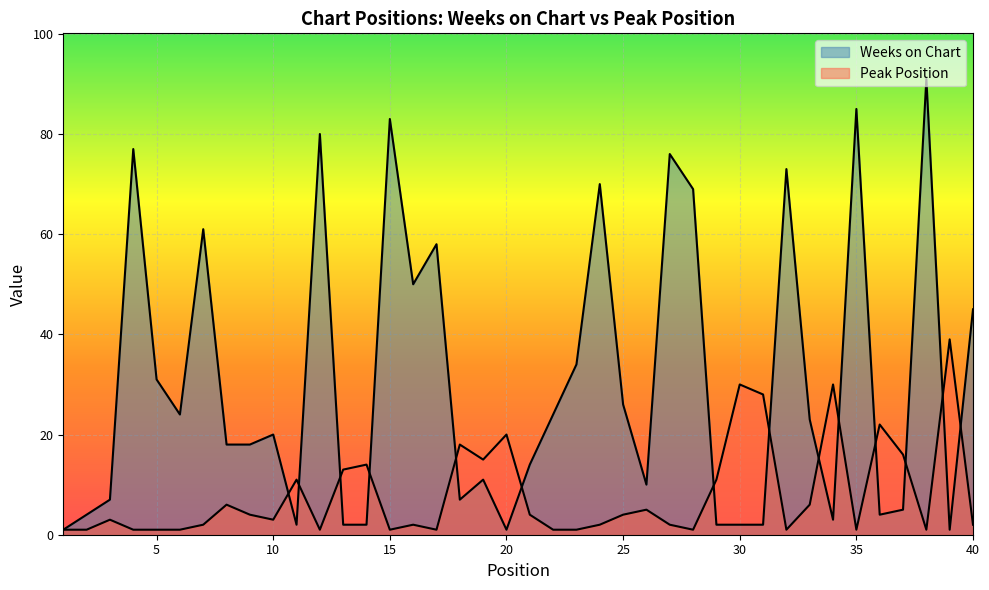

The value of Weeks on Chart at 2 is 2. True or false?

False